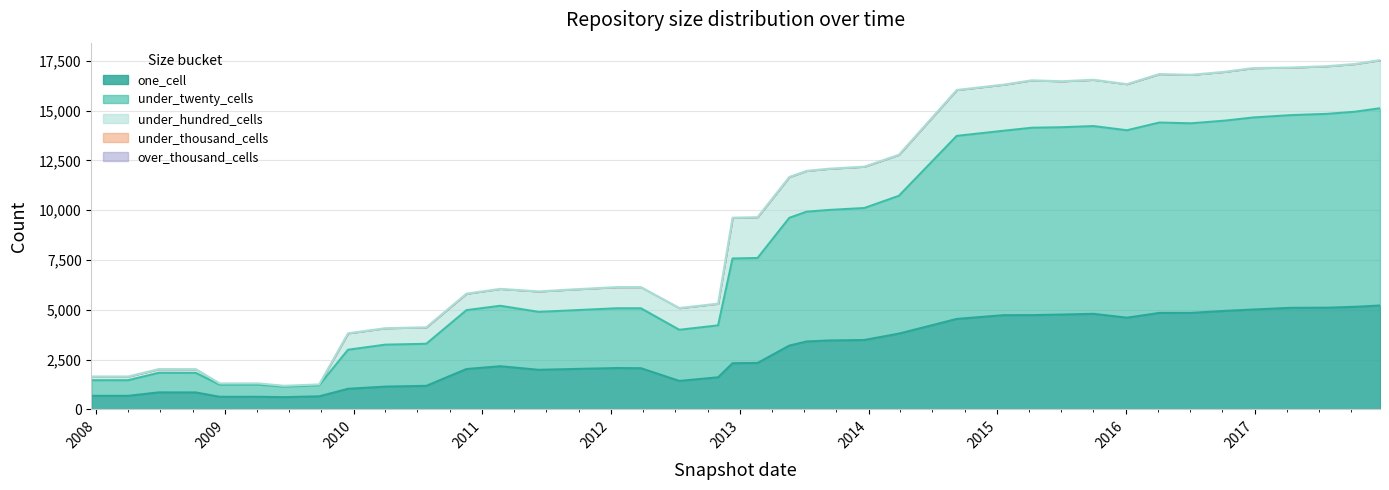

List the labels in order of under_hundred_cells value, smallest first.

2009-06-17, 2009-09-25, 2008-12-17, 2009-04-06, 2007-12-19, 2008-04-01, 2008-06-27, 2008-10-10, 2009-12-16, 2010-04-01, 2010-07-26, 2010-11-17, 2011-02-21, 2011-06-10, 2011-09-05, 2012-01-18, 2012-03-26, 2012-07-13, 2012-10-31, 2012-12-11, 2013-02-20, 2013-07-09, 2013-05-21, 2014-03-28, 2013-09-10, 2013-12-20, 2014-09-08, 2015-07-03, 2015-01-19, 2016-01-04, 2015-10-01, 2015-04-09, 2017-04-12, 2017-07-24, 2017-10-12, 2017-12-22, 2016-07-04, 2016-04-05, 2016-10-07, 2016-12-27